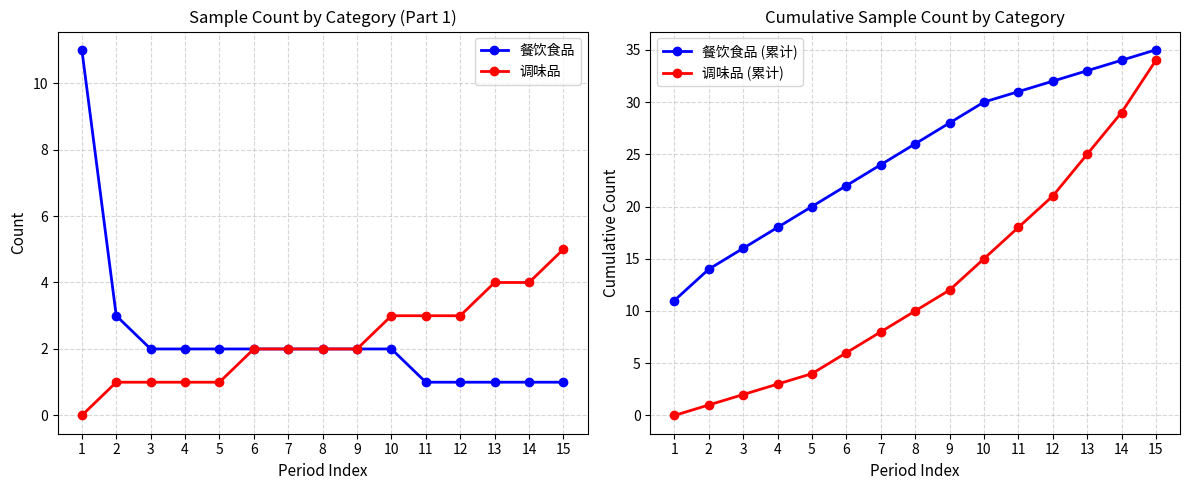

How many values in the 餐饮食品 series exceed 2?

2